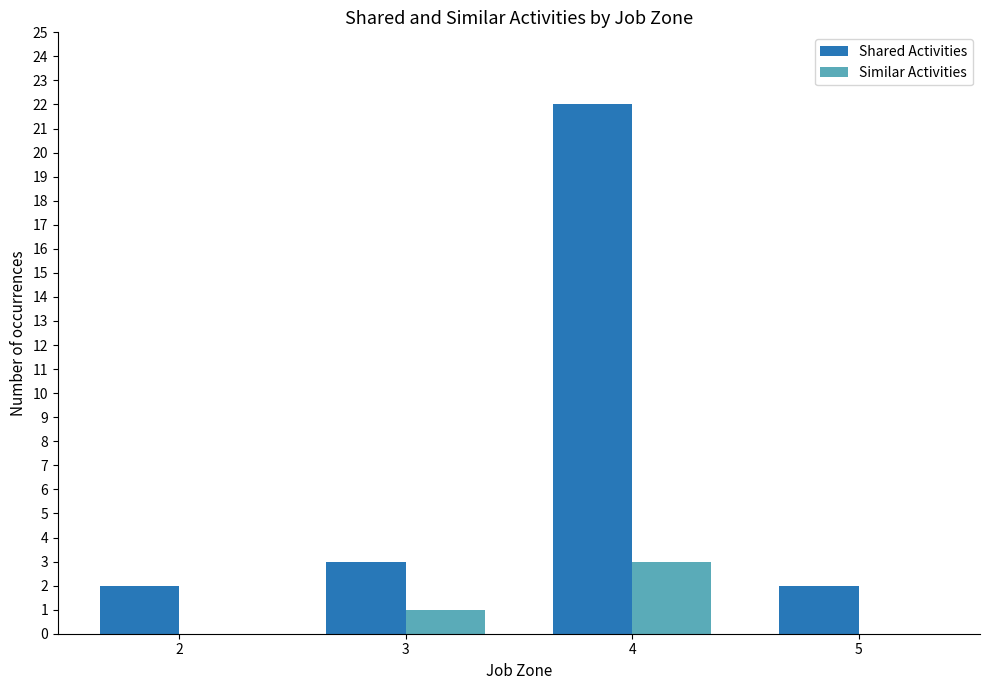

Where is Shared Activities nearest to the value 12?

3